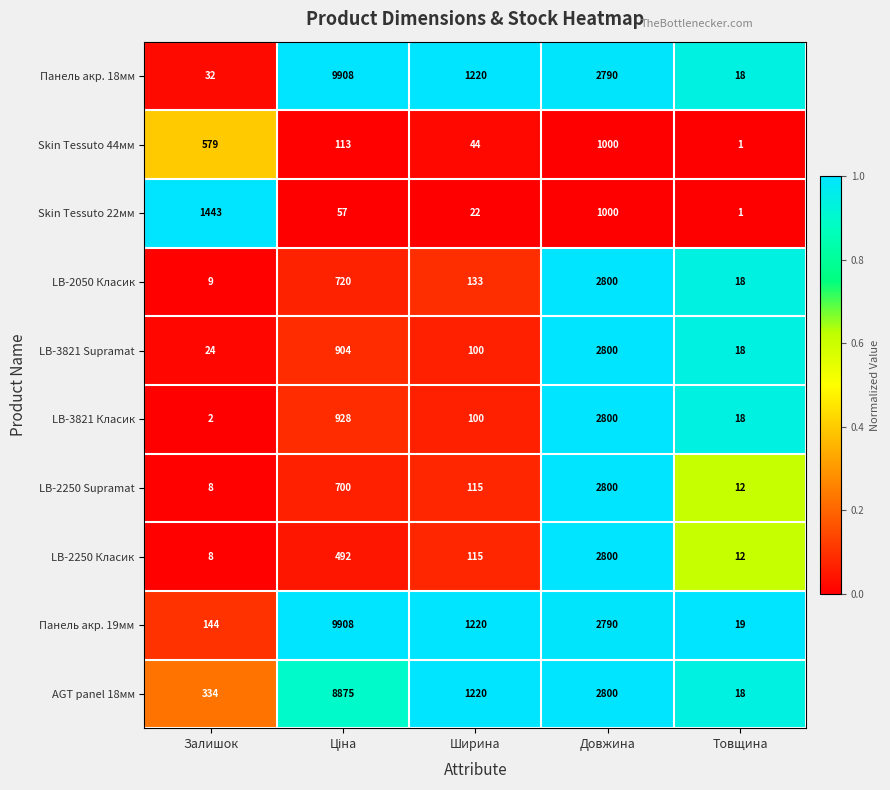

What is the total value across all series at Товщина?

135